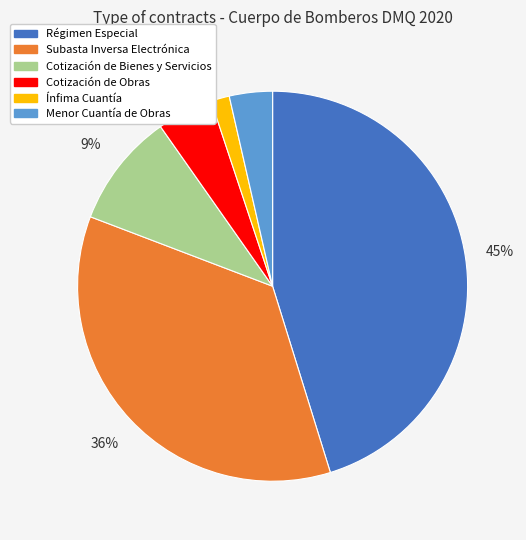

What is the ratio of the value at Menor Cuantía de Obras to the value at Cotización de Bienes y Servicios?

0.4